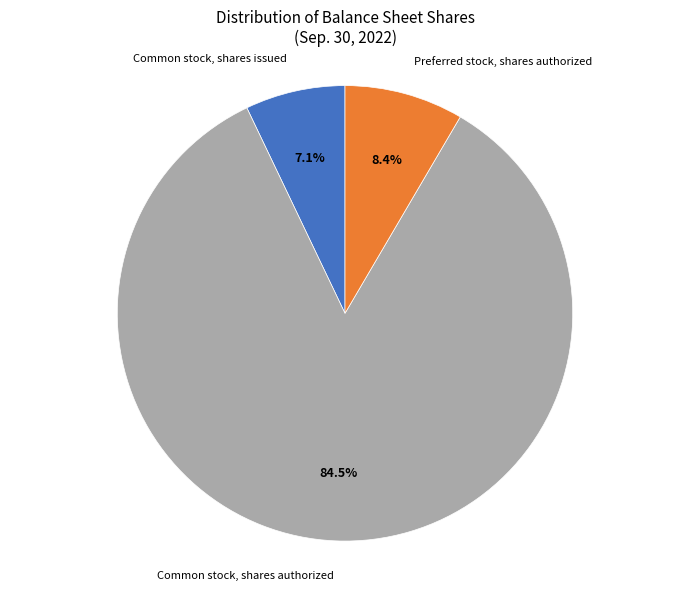

To the nearest percent, what portion does Preferred stock, shares authorized represent?

8%